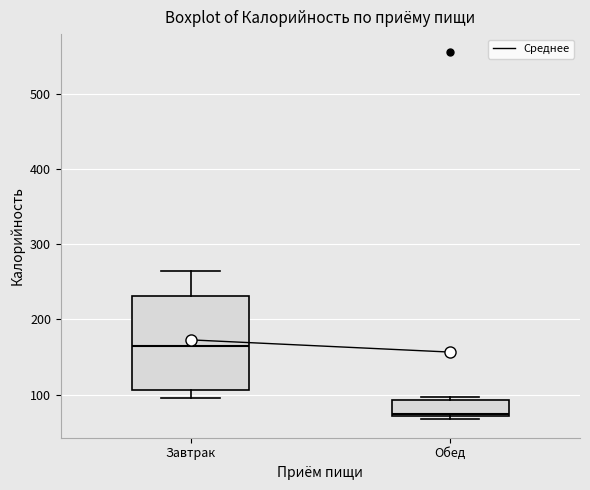

Reading left to right, read every box against the y-axis: the position of its median line, the range the box covers, and the ends of its whiskers. The values are not printed on the chart, so give them approximately, as read against the axis.

Завтрак: median 170, box 110 to 230, whiskers 100 to 270
Обед: median 70 (just above the box's lower edge), box 70 to 90, whiskers 70 (just below the box's lower edge) to 100